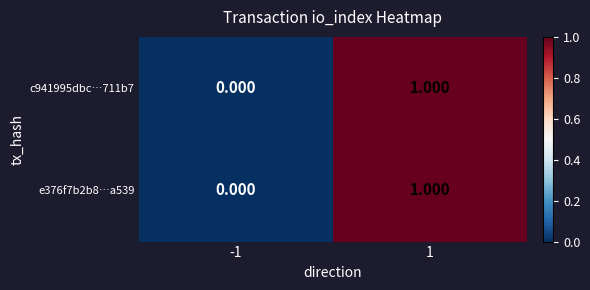

Reading left to right, list all the values displayed in this chart.

c941995dbc…711b7: -1=0	1=1
e376f7b2b8…a539: -1=0	1=1